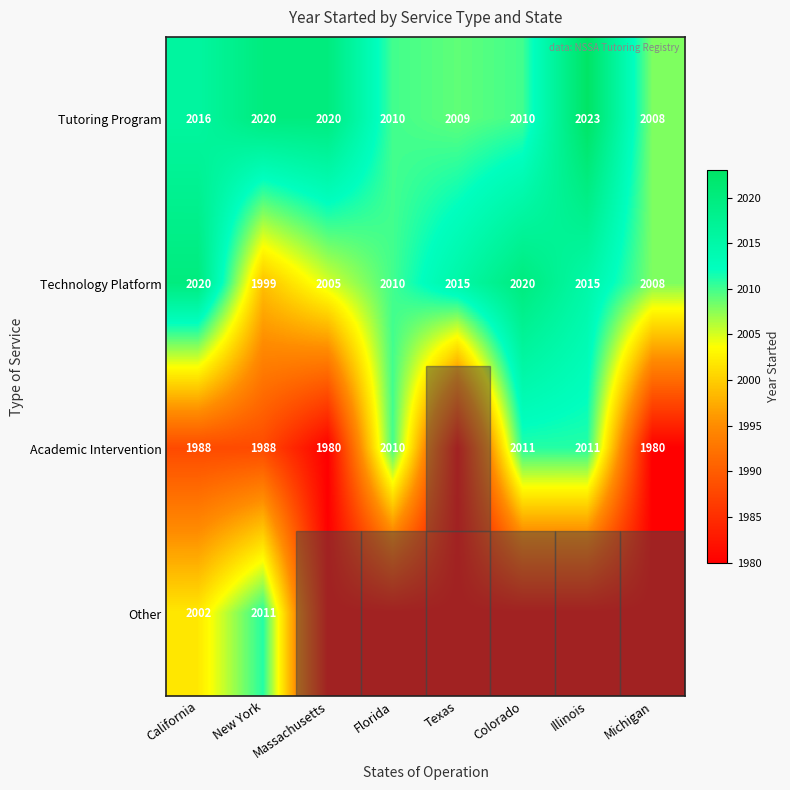

What is the maximum value for Tutoring Program?

2023